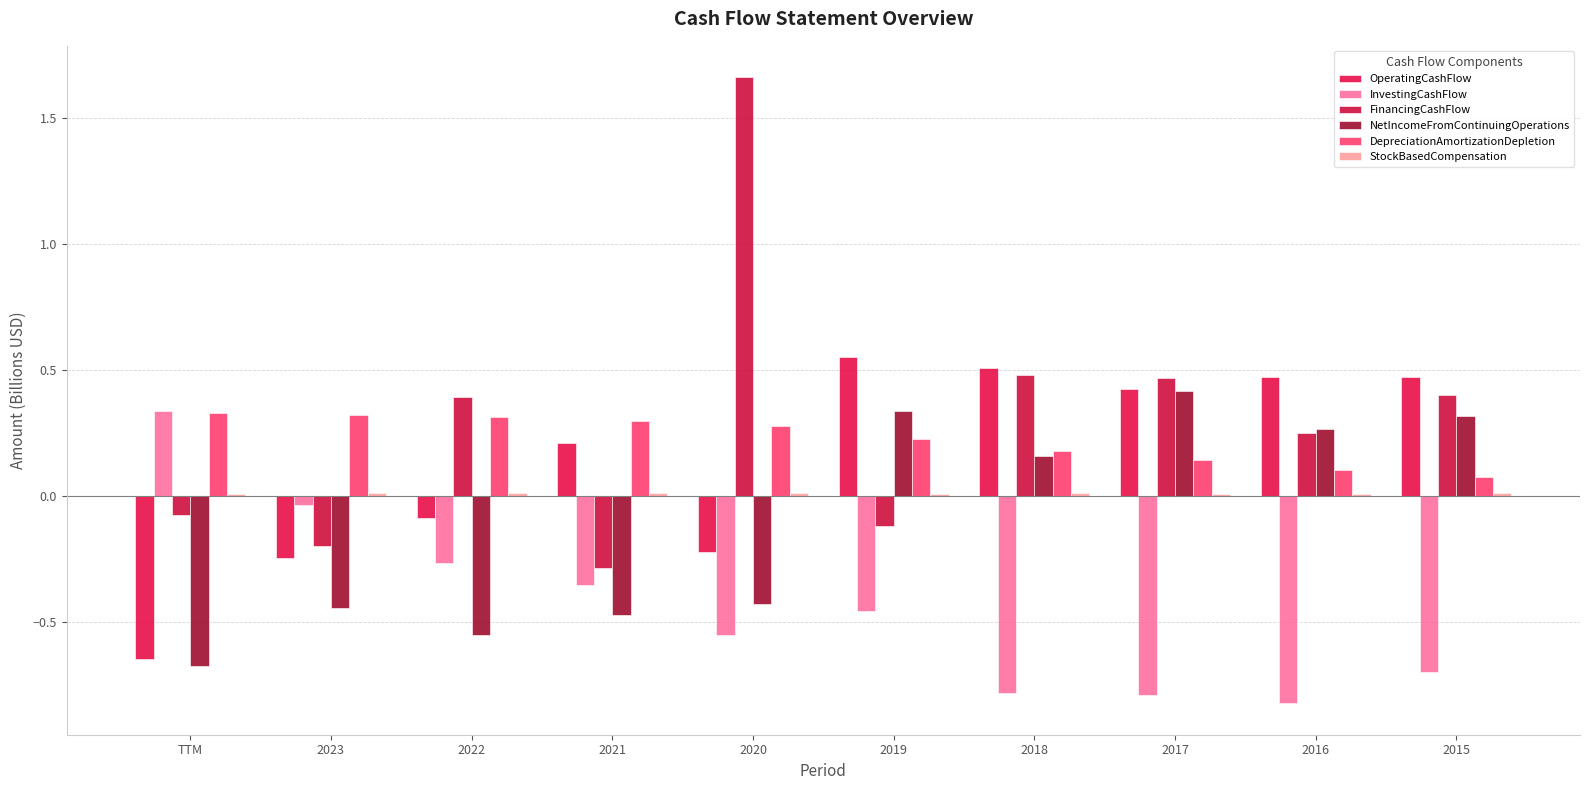

Reading right to left, list all the values displayed in this chart.

OperatingCashFlow: 2015=0.5	2016=0.5	2017=0.4	2018=0.5	2019=0.6	2020=-0.2	2021=0.2	2022=-0.1	2023=-0.2	TTM=-0.6
InvestingCashFlow: 2015=-0.7	2016=-0.8	2017=-0.8	2018=-0.8	2019=-0.5	2020=-0.6	2021=-0.4	2022=-0.3	2023=-0.0	TTM=0.3
FinancingCashFlow: 2015=0.4	2016=0.2	2017=0.5	2018=0.5	2019=-0.1	2020=1.7	2021=-0.3	2022=0.4	2023=-0.2	TTM=-0.1
NetIncomeFromContinuingOperations: 2015=0.3	2016=0.3	2017=0.4	2018=0.2	2019=0.3	2020=-0.4	2021=-0.5	2022=-0.6	2023=-0.4	TTM=-0.7
DepreciationAmortizationDepletion: 2015=0.1	2016=0.1	2017=0.1	2018=0.2	2019=0.2	2020=0.3	2021=0.3	2022=0.3	2023=0.3	TTM=0.3
StockBasedCompensation: 2015=0.0	2016=0.0	2017=0.0	2018=0.0	2019=0.0	2020=0.0	2021=0.0	2022=0.0	2023=0.0	TTM=0.0